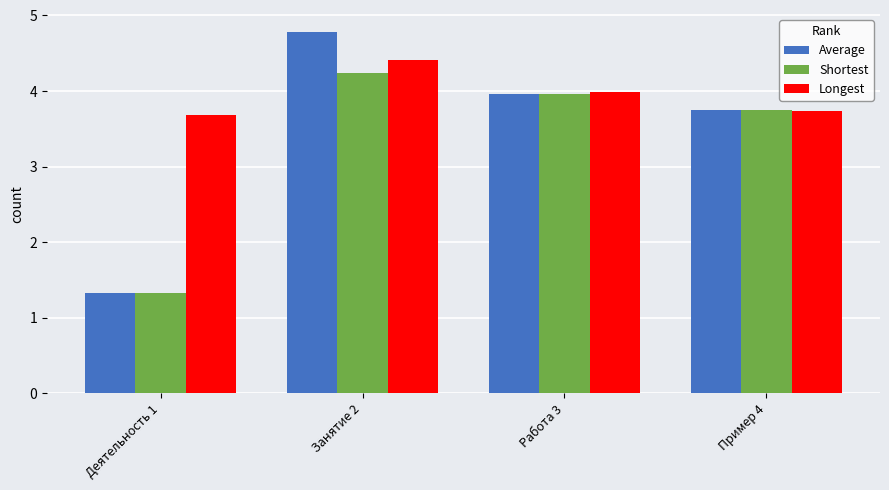

What is the total value across all series at Занятие 2?

13.4